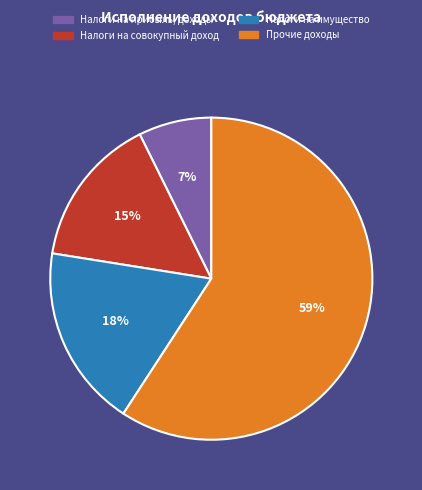

Between Налоги на имущество and Прочие доходы, which is larger?

Прочие доходы